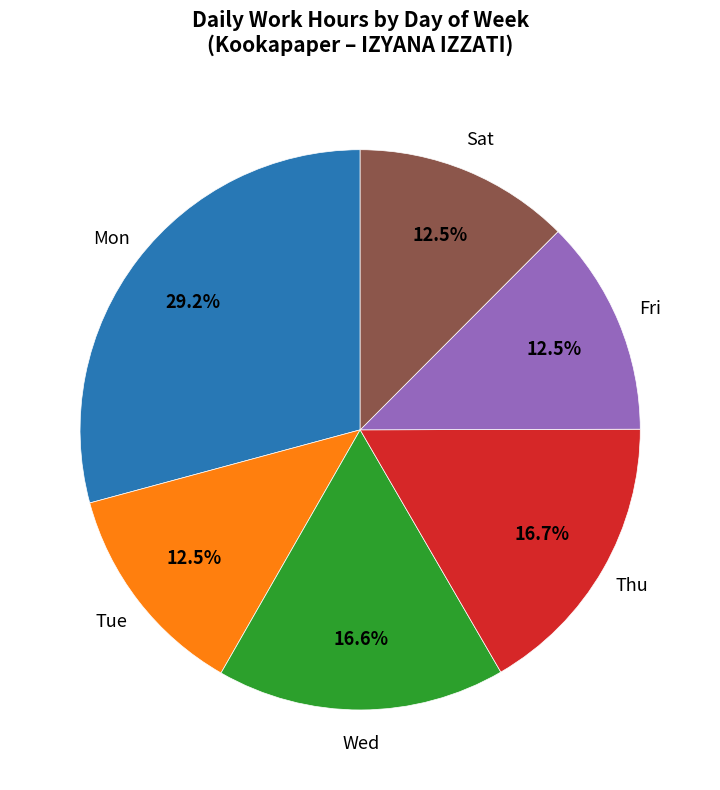

Which slice is the largest?

Mon